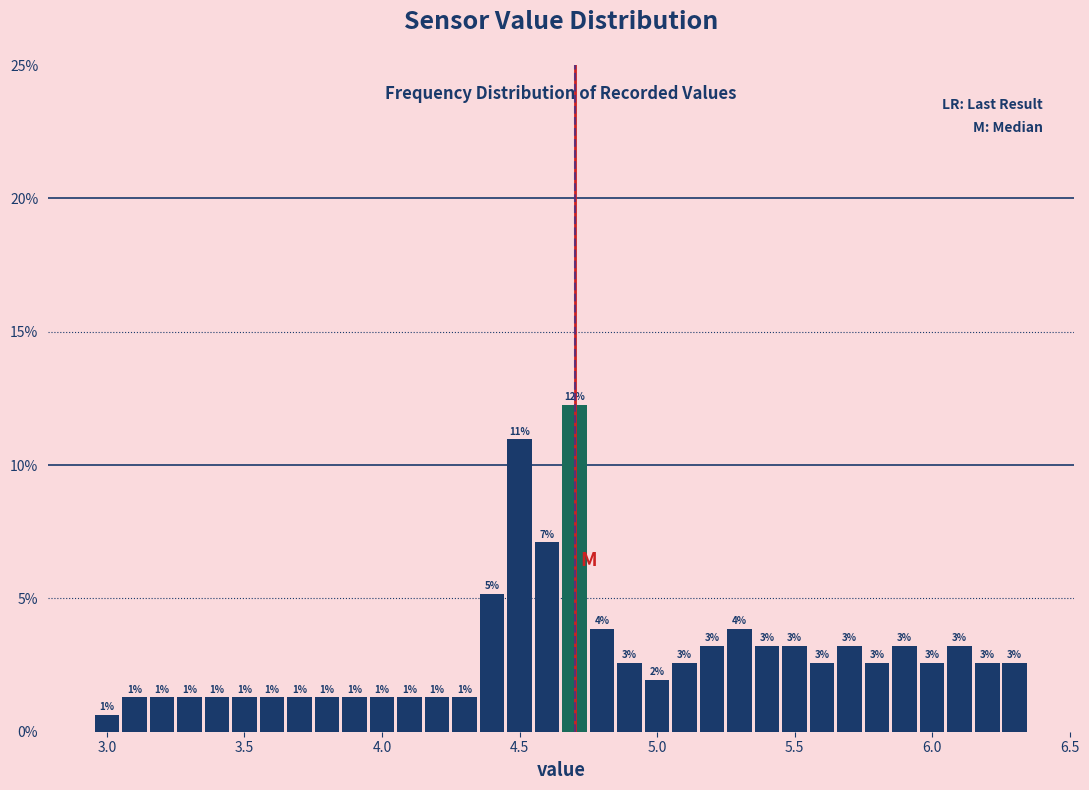

Read against the x-axis, roughly where is the centre of the tallest bar?

4.70